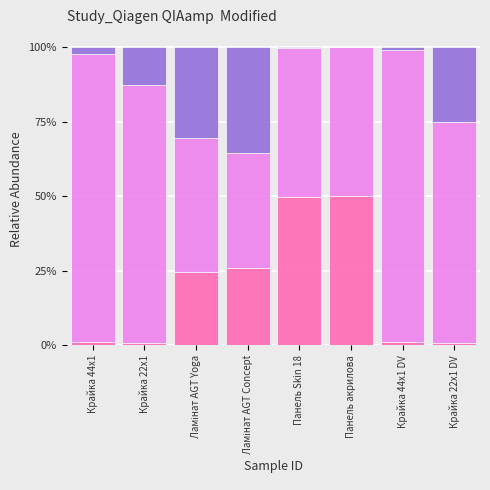

Does the chart contain stacked bars?

Yes